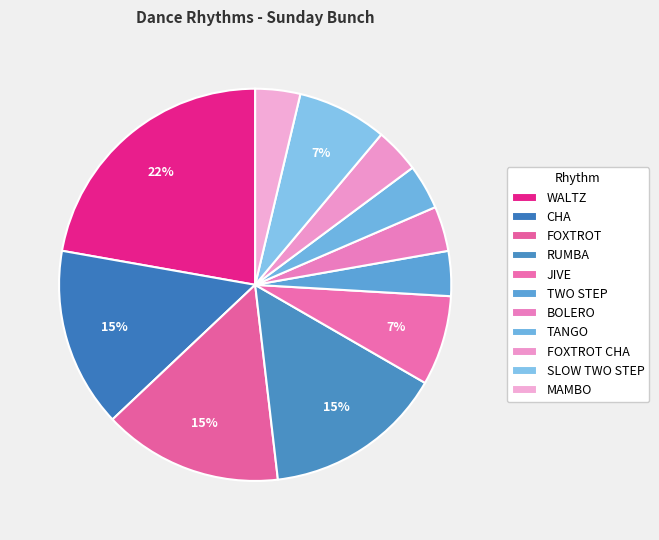

Is there any slice that represents more than half of the pie?

No